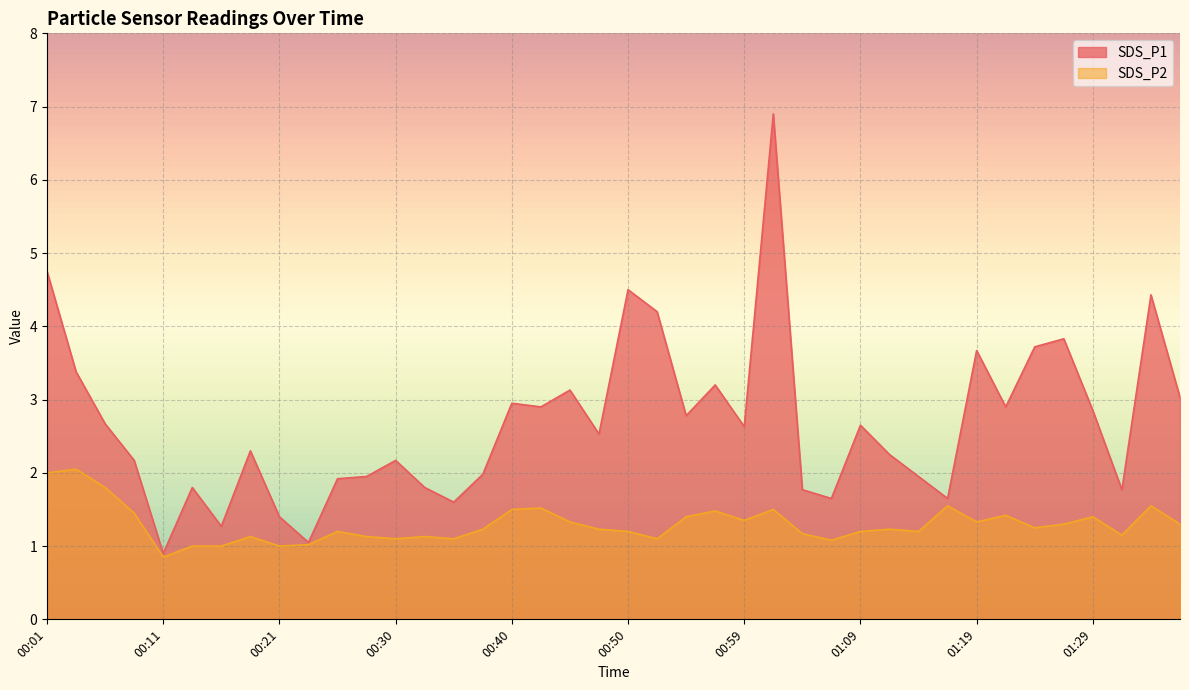

How many lines are shown in the chart?

2